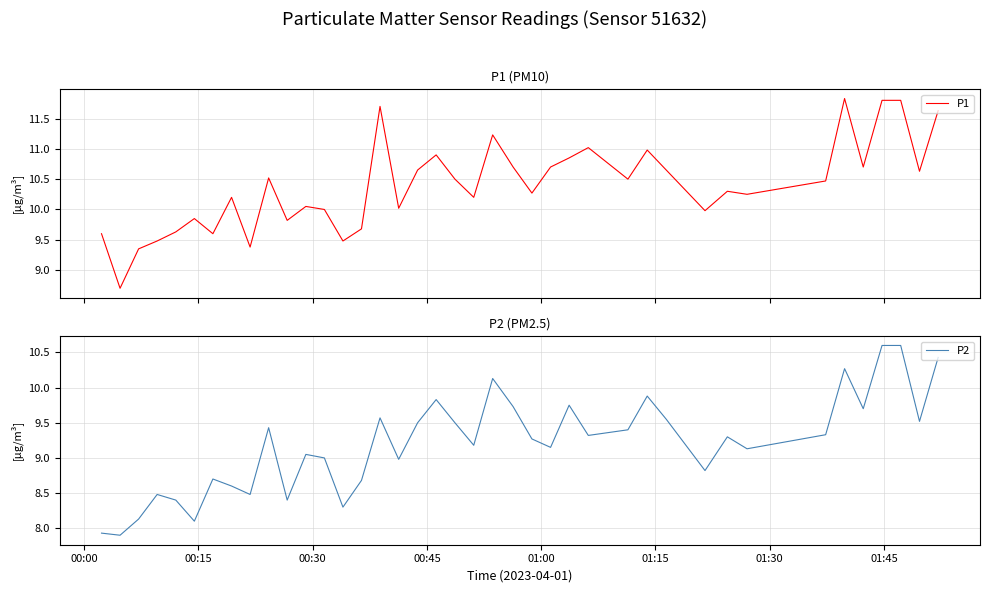

True or false: P2 and P1 cross at least once.

False